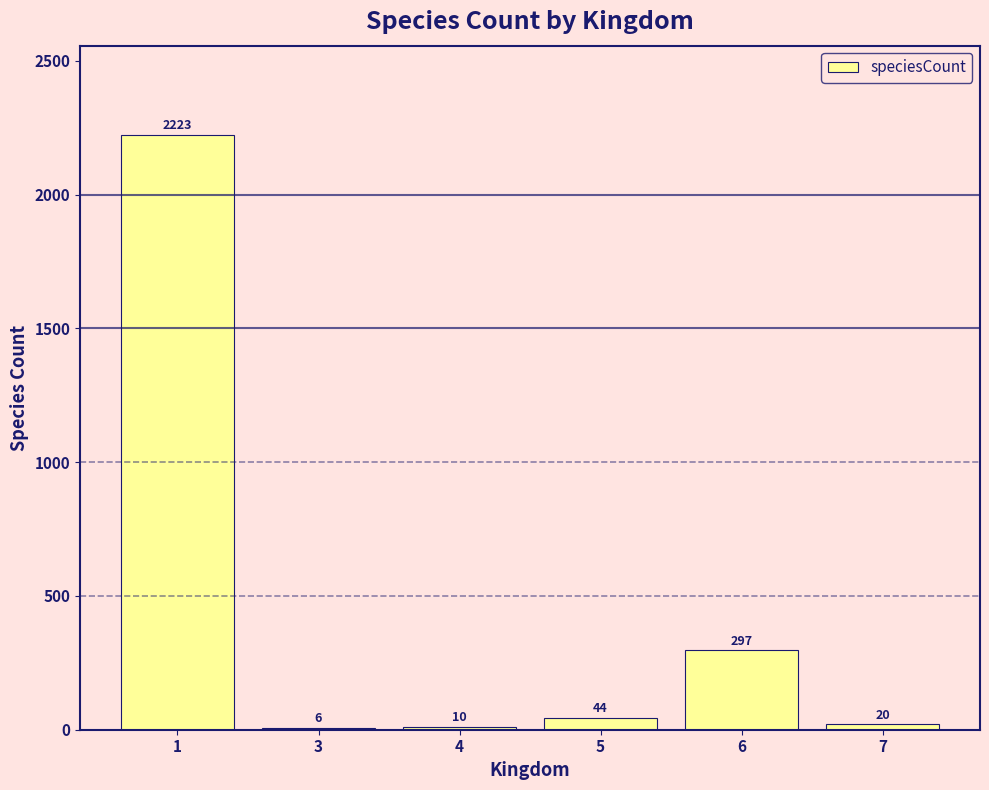

Reading left to right, what are all the values shown in this chart?

2223	6	10	44	297	20